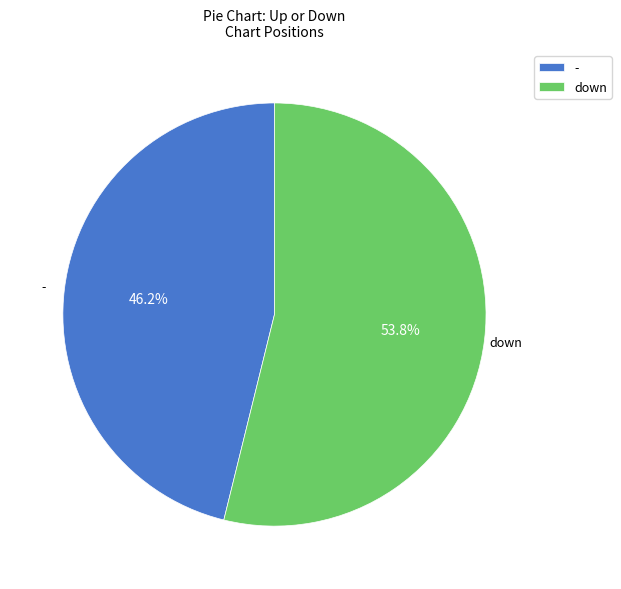

The - slice represents 35% of the pie. True or false?

False